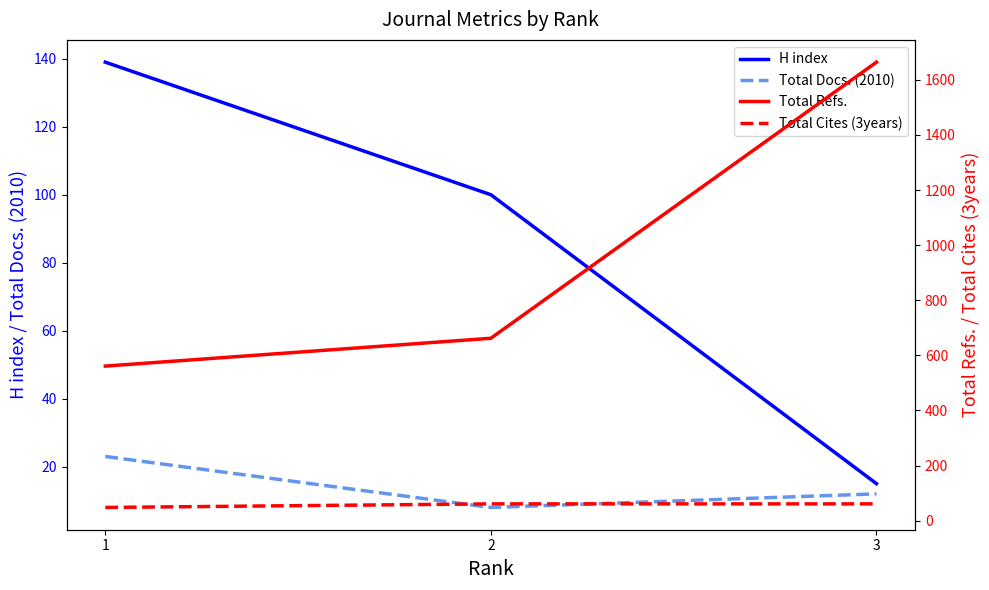

What is the spread (max minus min) of values at 3?

1652